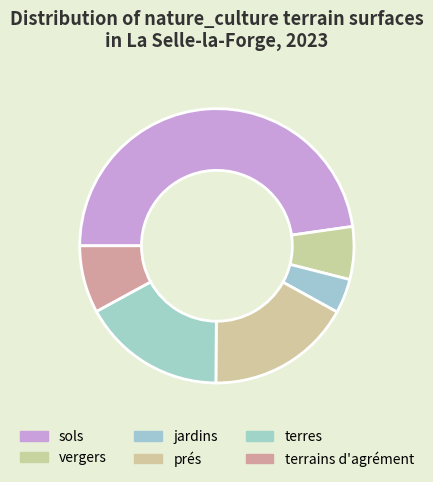

How many segments does this pie chart have?

6